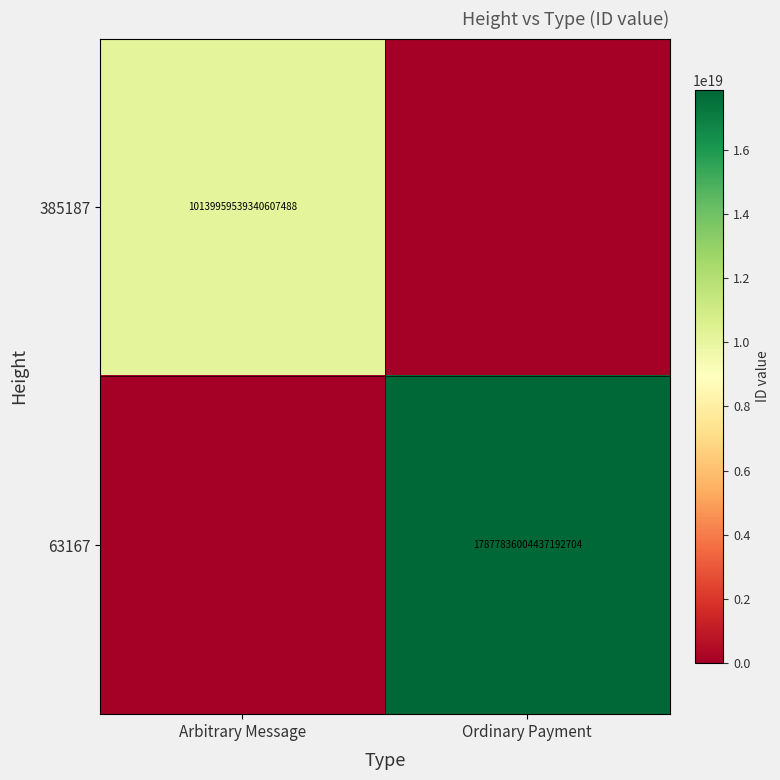

The value of 63167 at Ordinary Payment is 17877836004437192704. True or false?

True